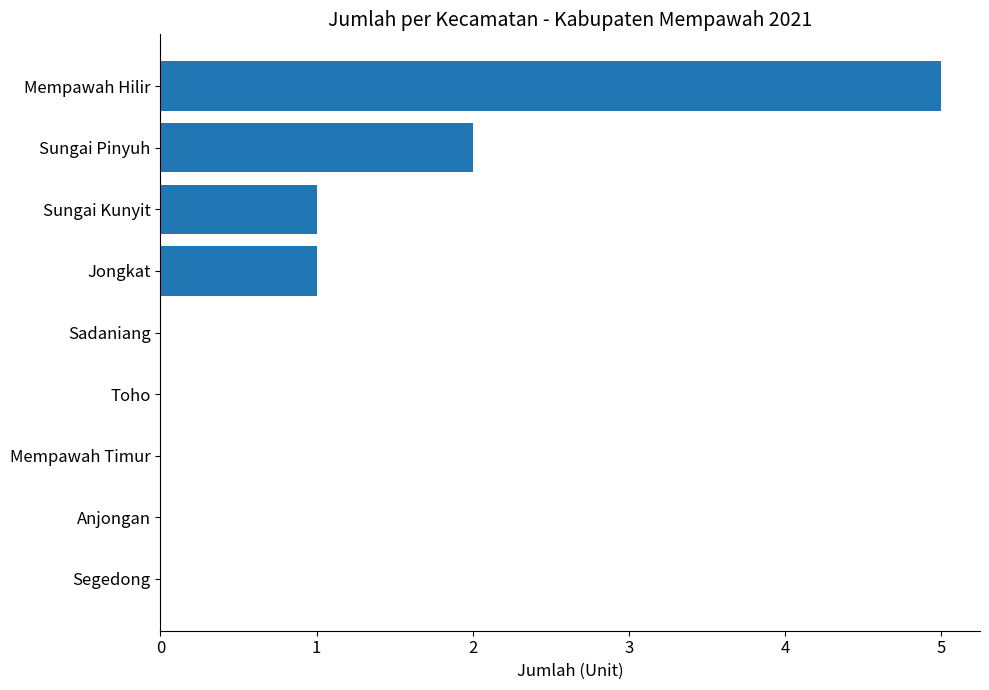

What is the greatest value displayed?

5